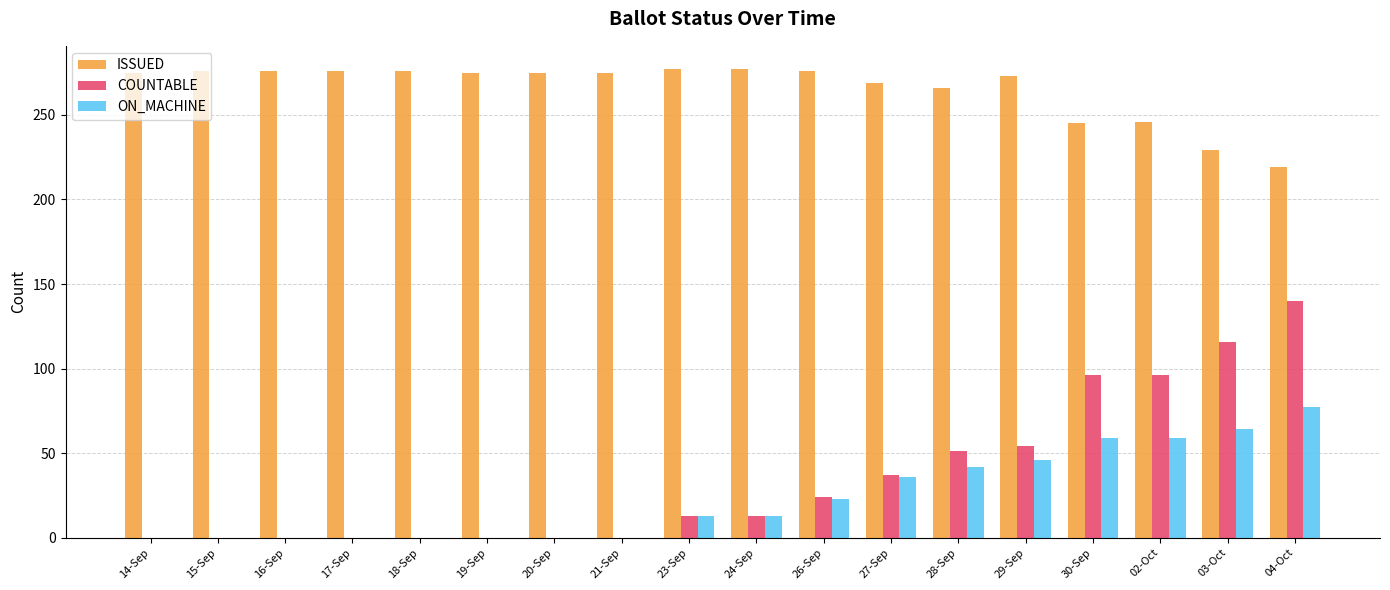

What is the average value of the COUNTABLE series?

36